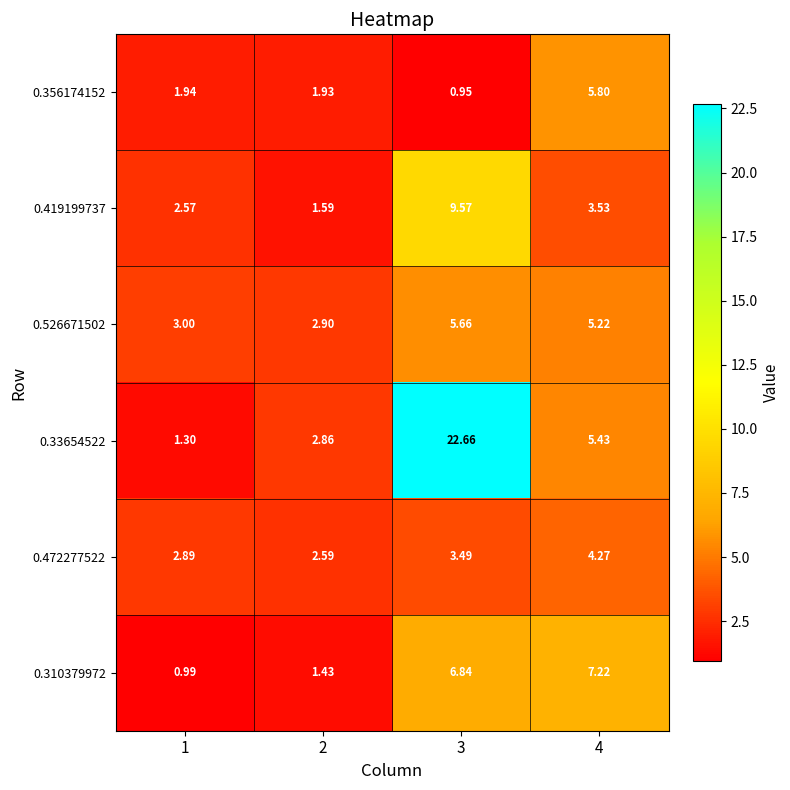

Is the value of 0.526671502 at 1 greater than the value of 0.419199737 at 1?

Yes